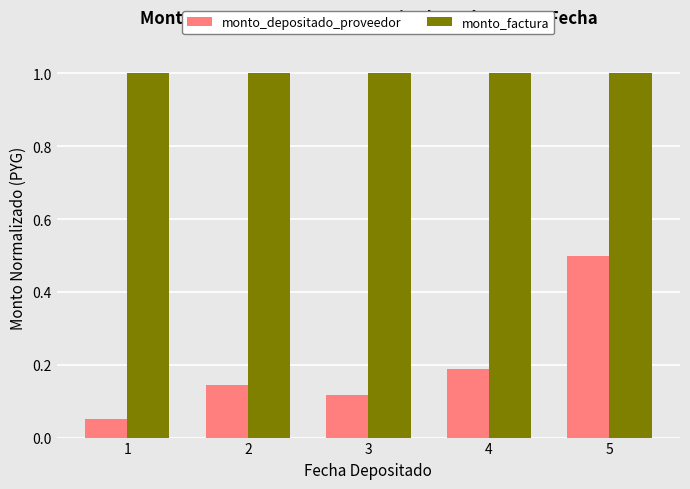

What value does the monto_factura series have at 4?

1.0